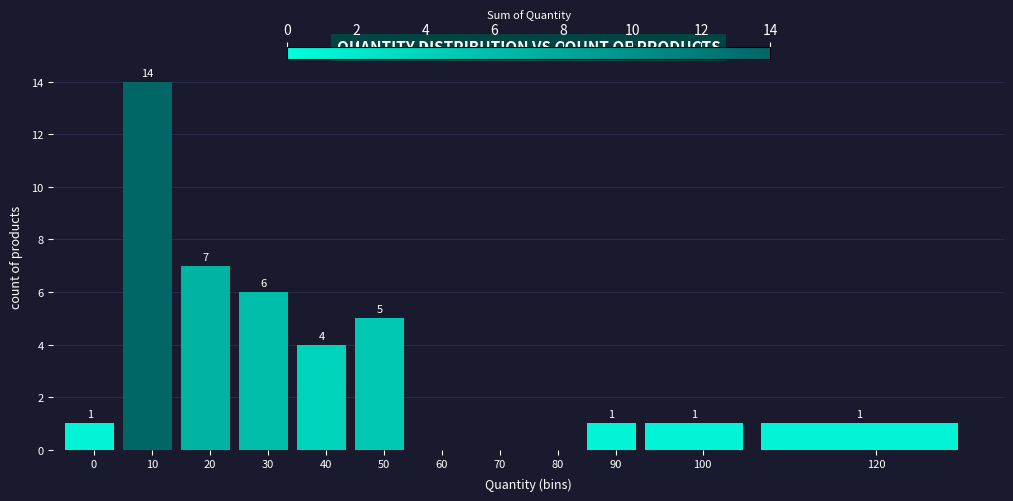

Reading left to right, what are all the values shown in this chart?

0=1	10=14	20=7	30=6	40=4	50=5	60=0	70=0	80=0	90=1	100=1	120=1